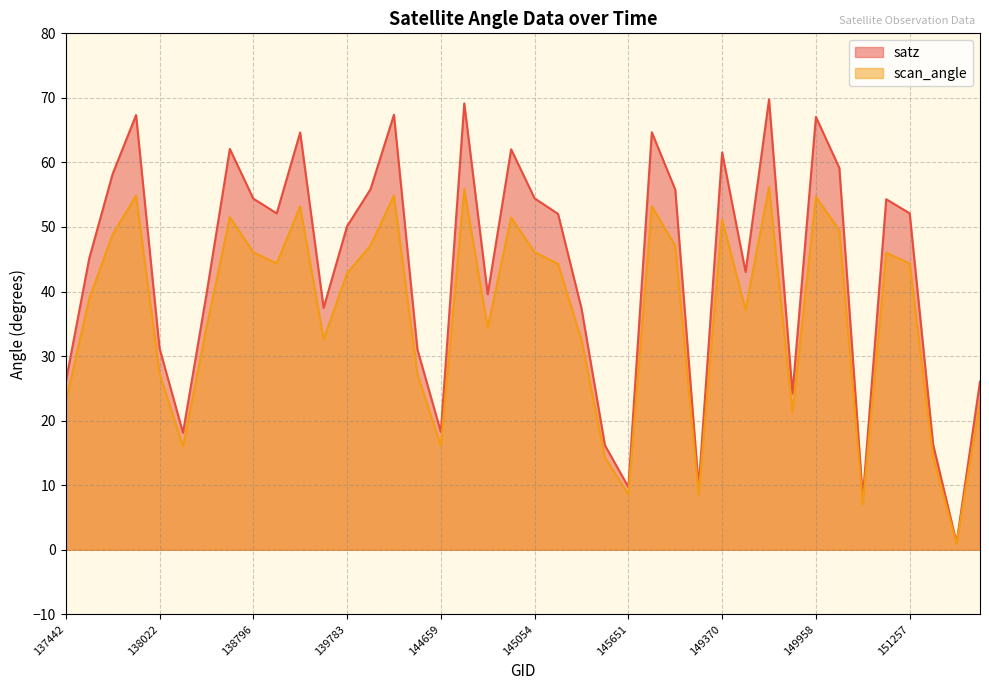

What is the sum of the scan_angle values at 138809 and 145460?

58.7